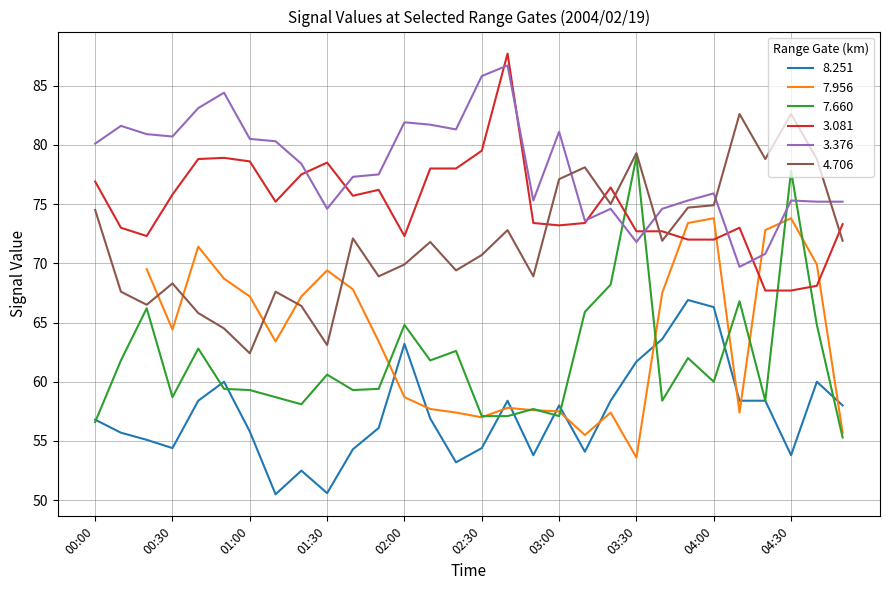

Which series has the widest spread of values?

  7.660